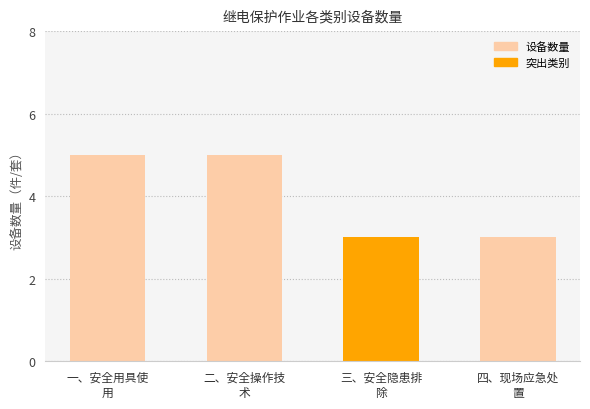

Are the bars horizontal?

No